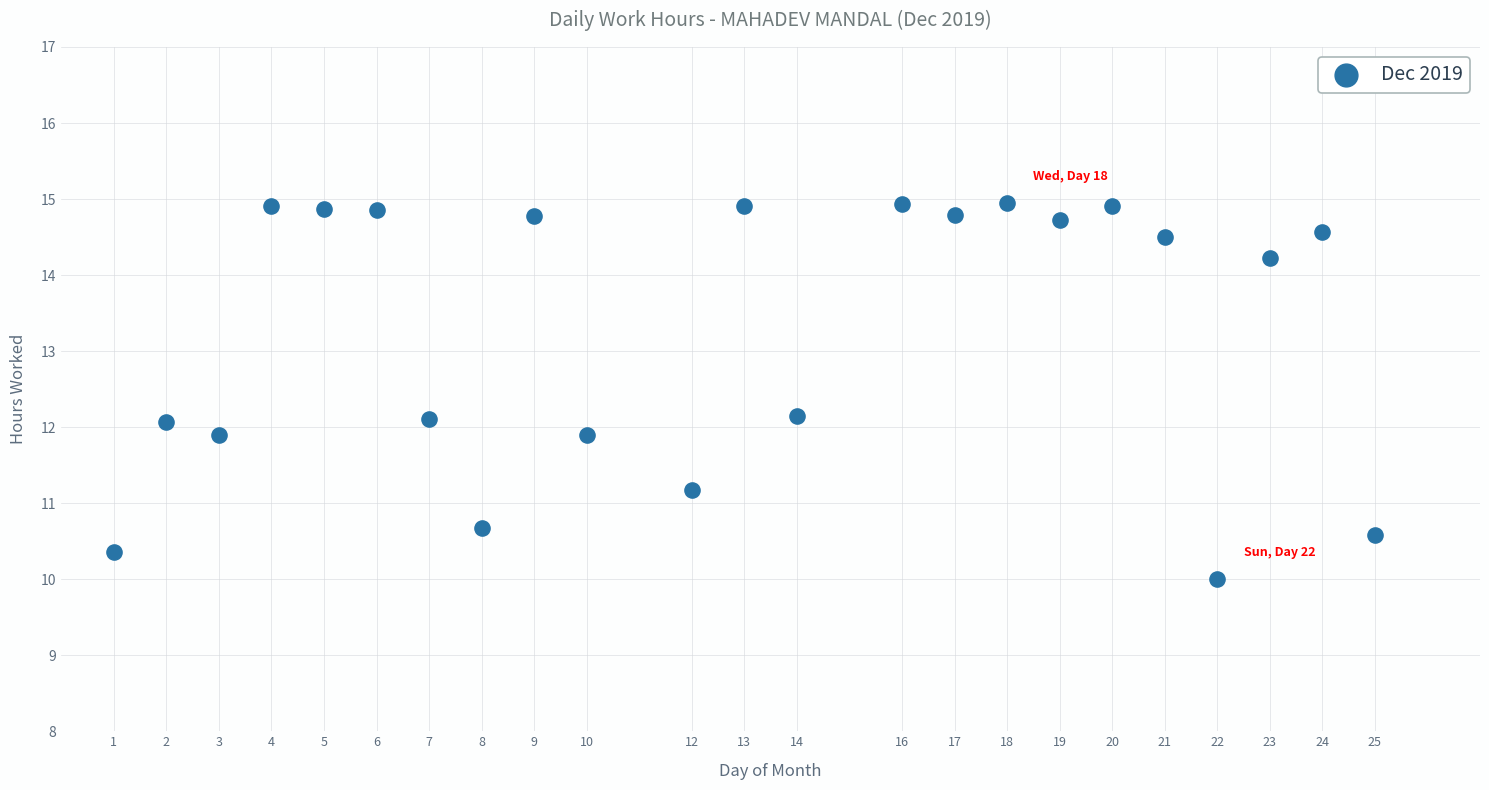

What is the range of X values (max minus min)?

24.0